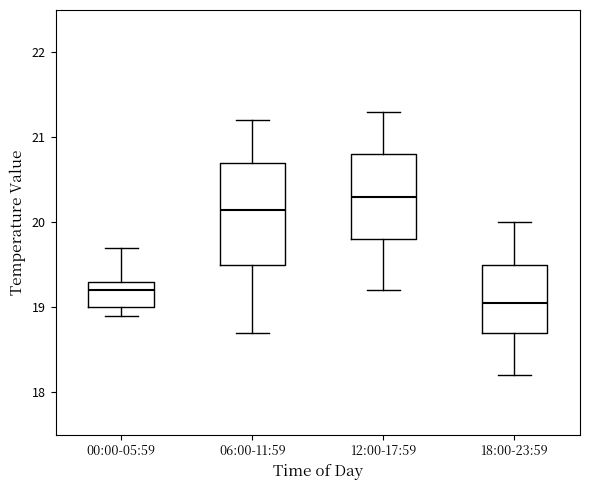

Reading left to right, transcribe this box plot: for each box, give where its median line is, the range the box spans, and where its two whiskers end, as read against the y-axis. The values are not printed on the chart, so give them approximately, as read against the axis.

00:00-05:59: median 19.2, box 19.0 to 19.3, whiskers 18.9 to 19.7
06:00-11:59: median 20.2, box 19.5 to 20.7, whiskers 18.7 to 21.2
12:00-17:59: median 20.3, box 19.8 to 20.8, whiskers 19.2 to 21.3
18:00-23:59: median 19.1, box 18.7 to 19.5, whiskers 18.2 to 20.0